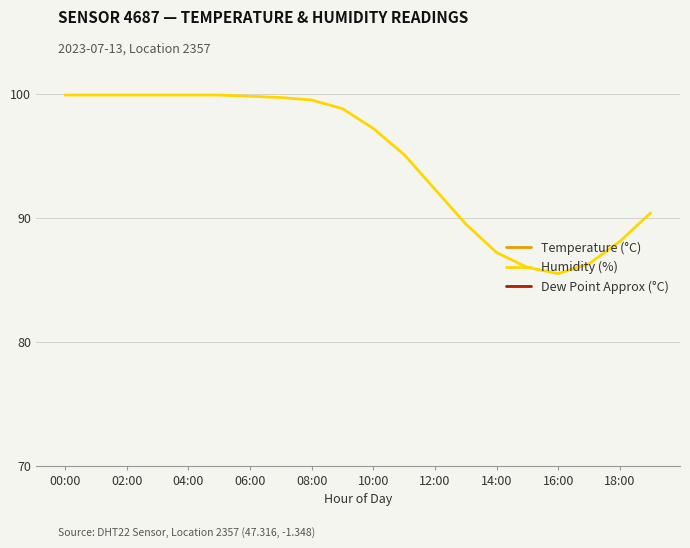

What is the maximum value for Humidity (%)?

99.9